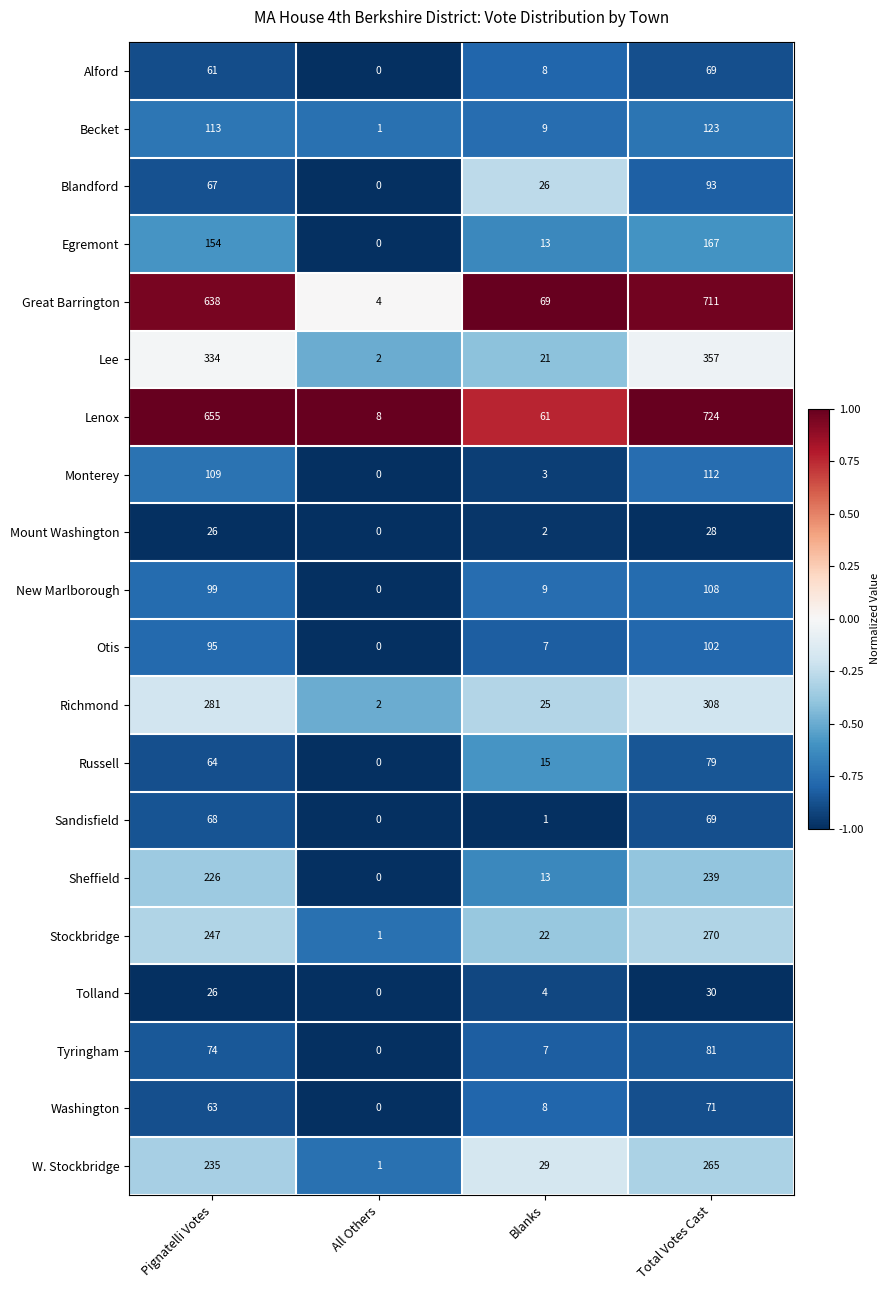

At which label does Stockbridge reach its minimum?

All Others